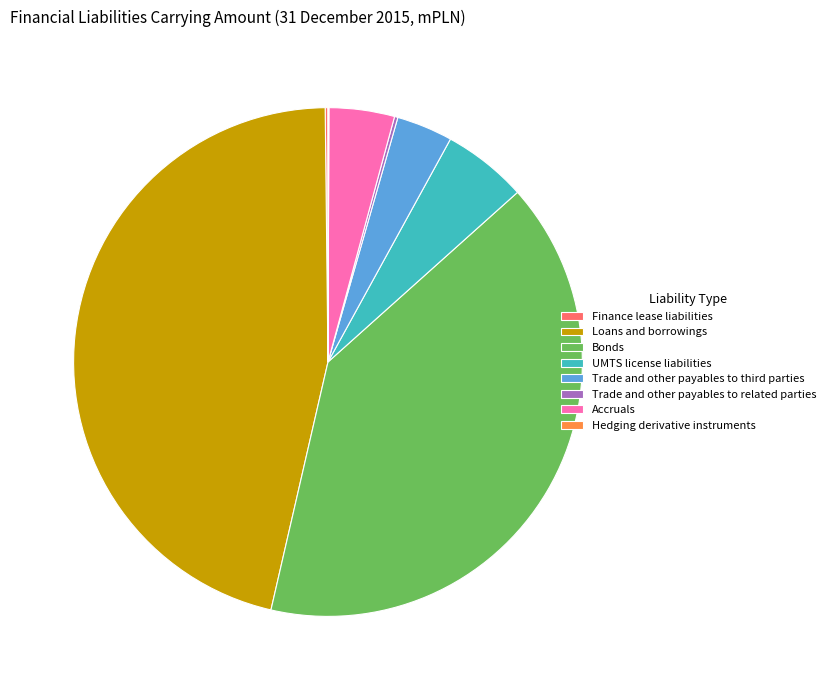

Is there any slice that represents more than half of the pie?

No